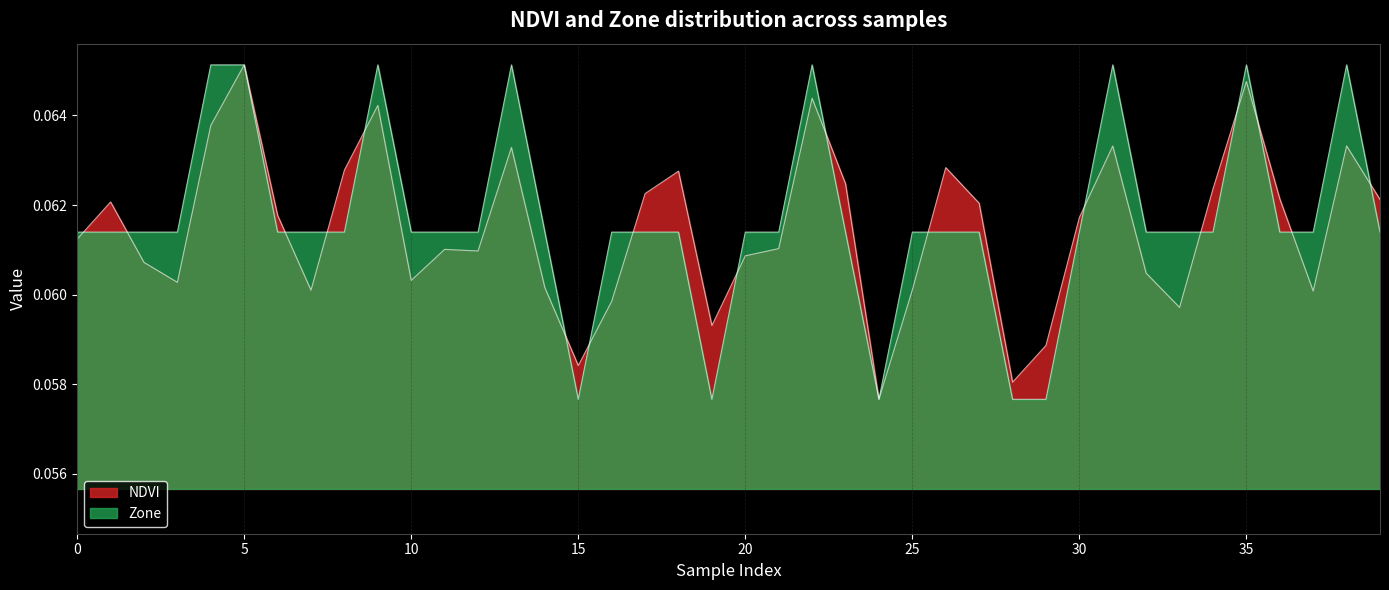

List the labels in order of NDVI value, largest first.

5, 35, 22, 9, 4, 38, 31, 13, 26, 8, 18, 23, 34, 17, 36, 39, 1, 27, 6, 30, 0, 21, 11, 12, 20, 2, 32, 10, 3, 14, 25, 7, 37, 16, 33, 19, 29, 15, 28, 24